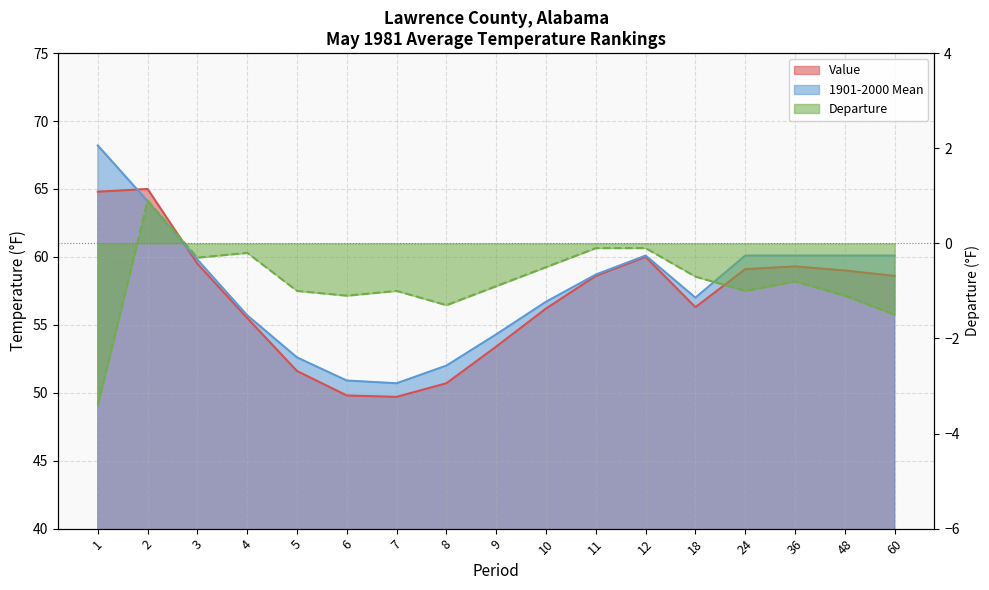

In Departure, how many points are higher than both neighbors (excluding endpoints)?

4